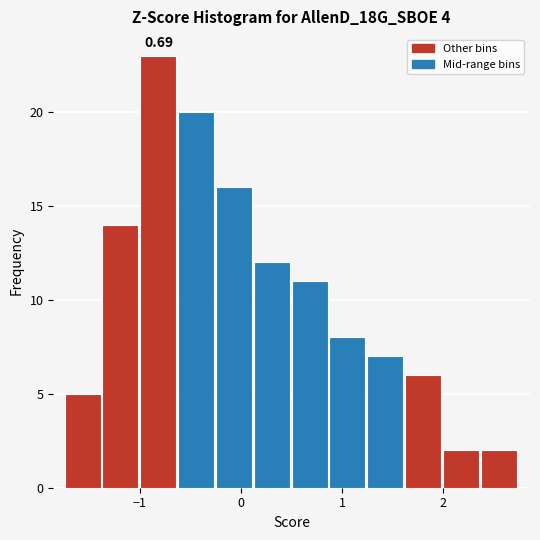

Read against the x-axis, roughly where is the centre of the tallest bar?

-0.8